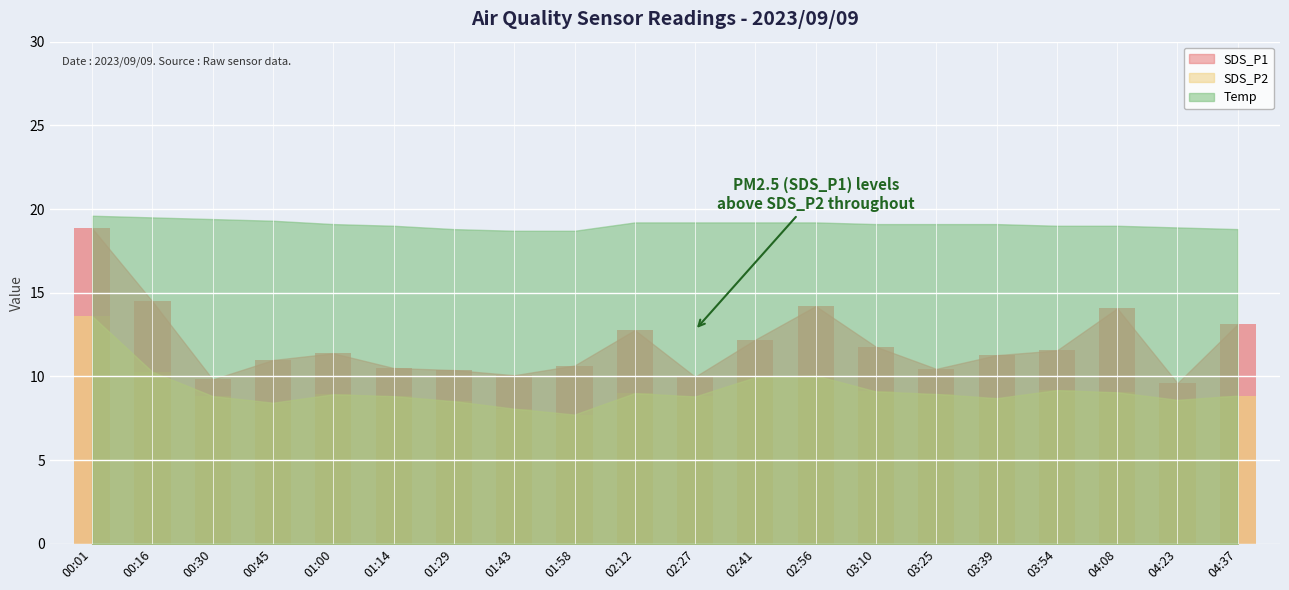

What is the label of the 4th bar from the left?

00:45